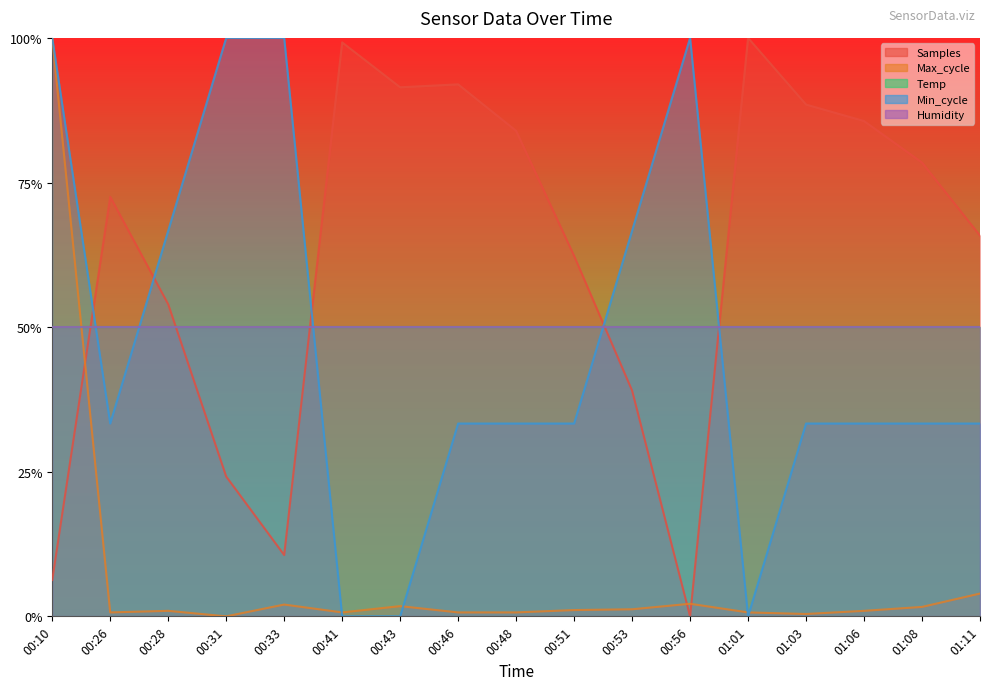

Between 00:31 and 00:56, which series saw the biggest shift?

Samples